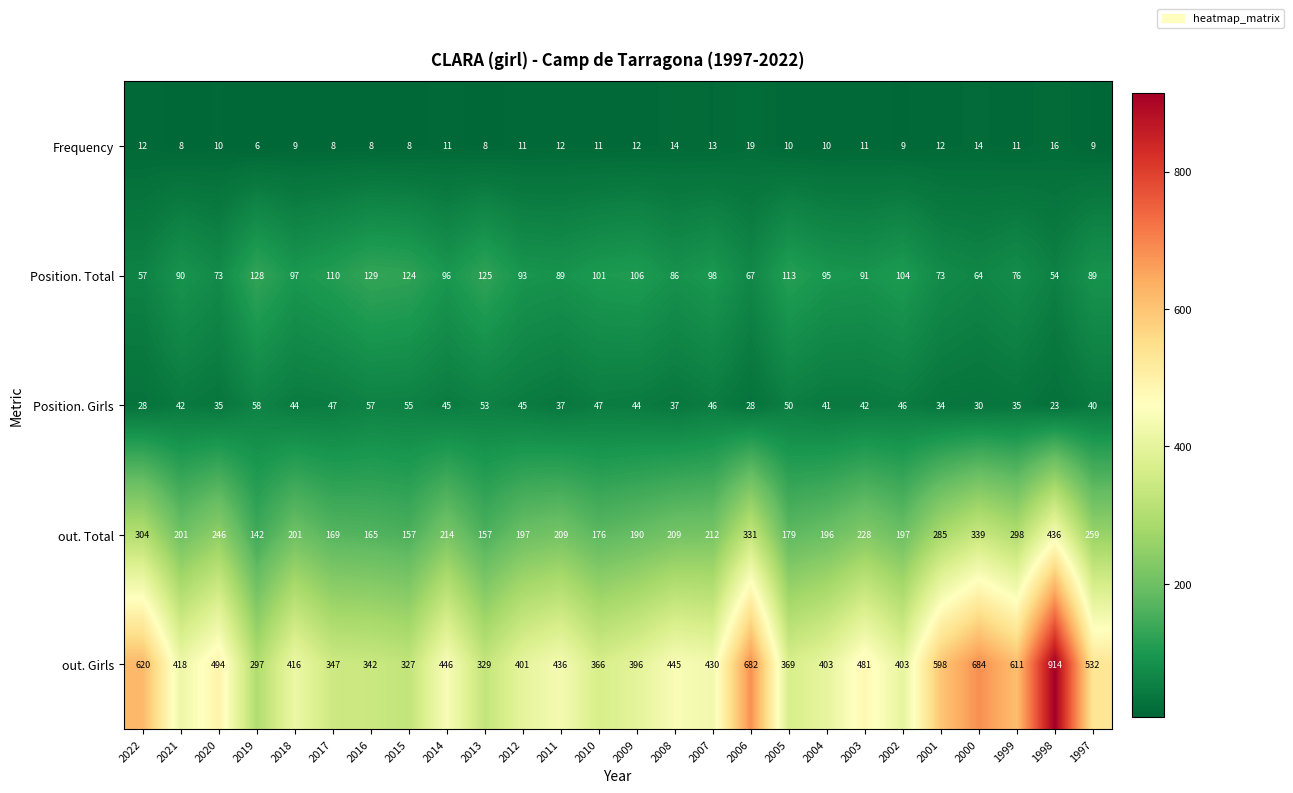

The value of Frequency at 2016 is 8. True or false?

True